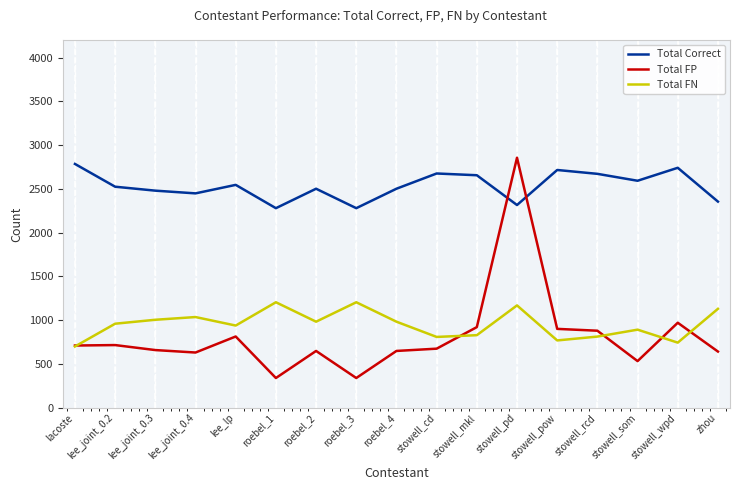

True or false: Total FP has a value of 114 at stowell_som.

False